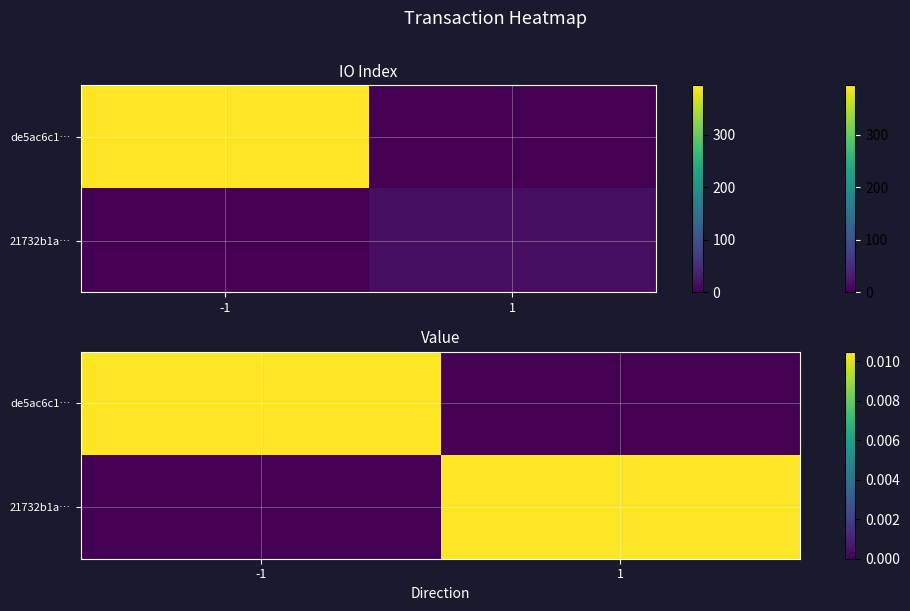

At how many categories does at least one series exceed 0?

2